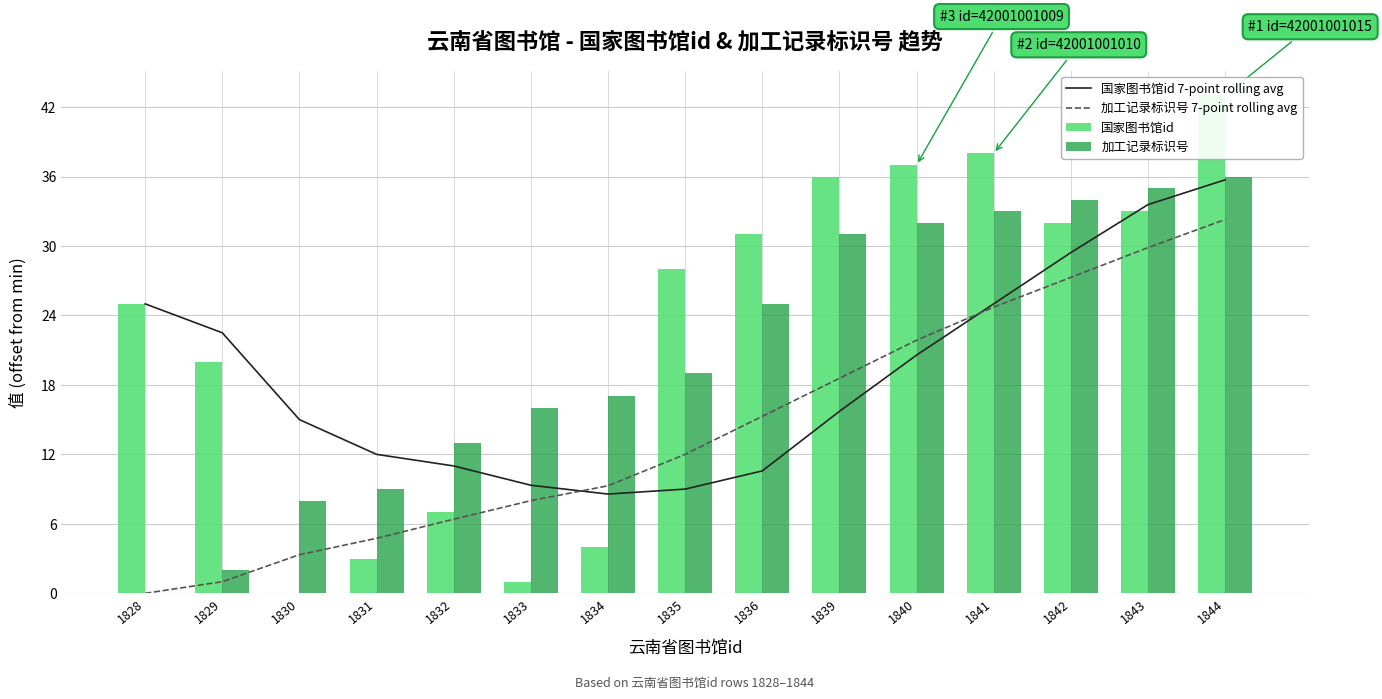

True or false: 国家图书馆id has a value of 38.0 at 1841.

True